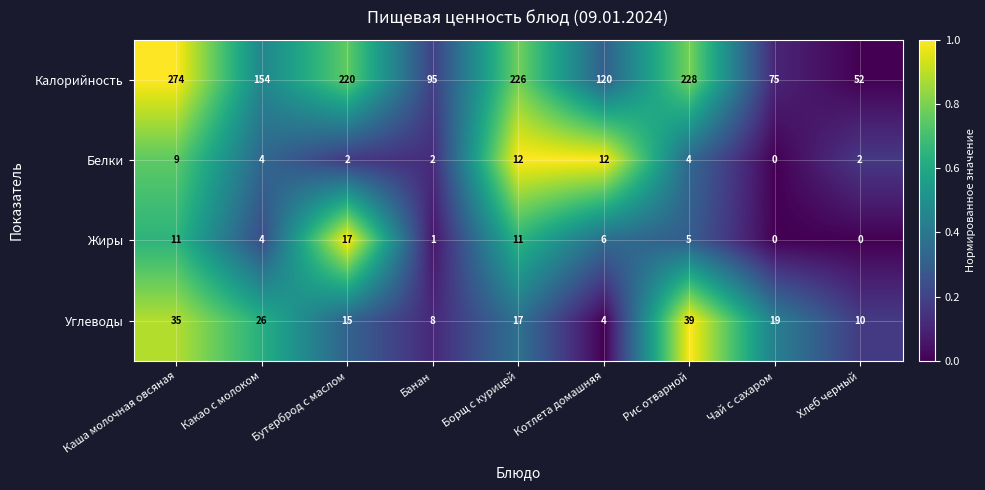

How many data points does each series have?

9